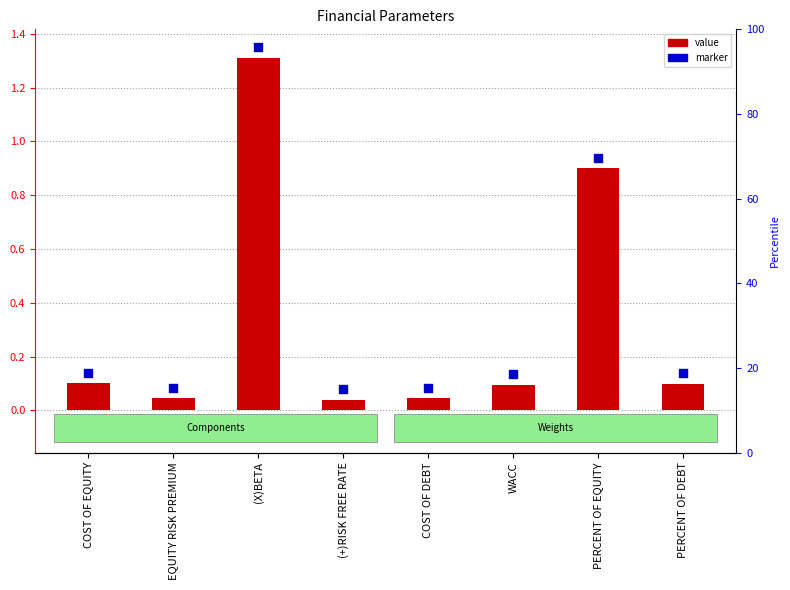

Which series has the largest total across all categories?

marker